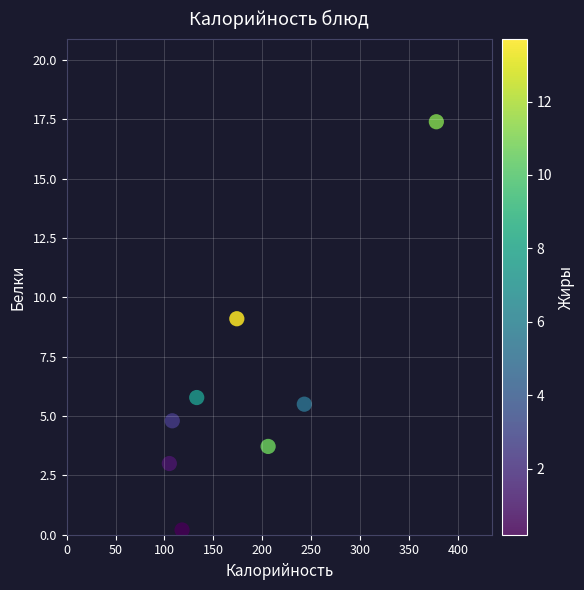

What is the range of Y values (max minus min)?

17.2